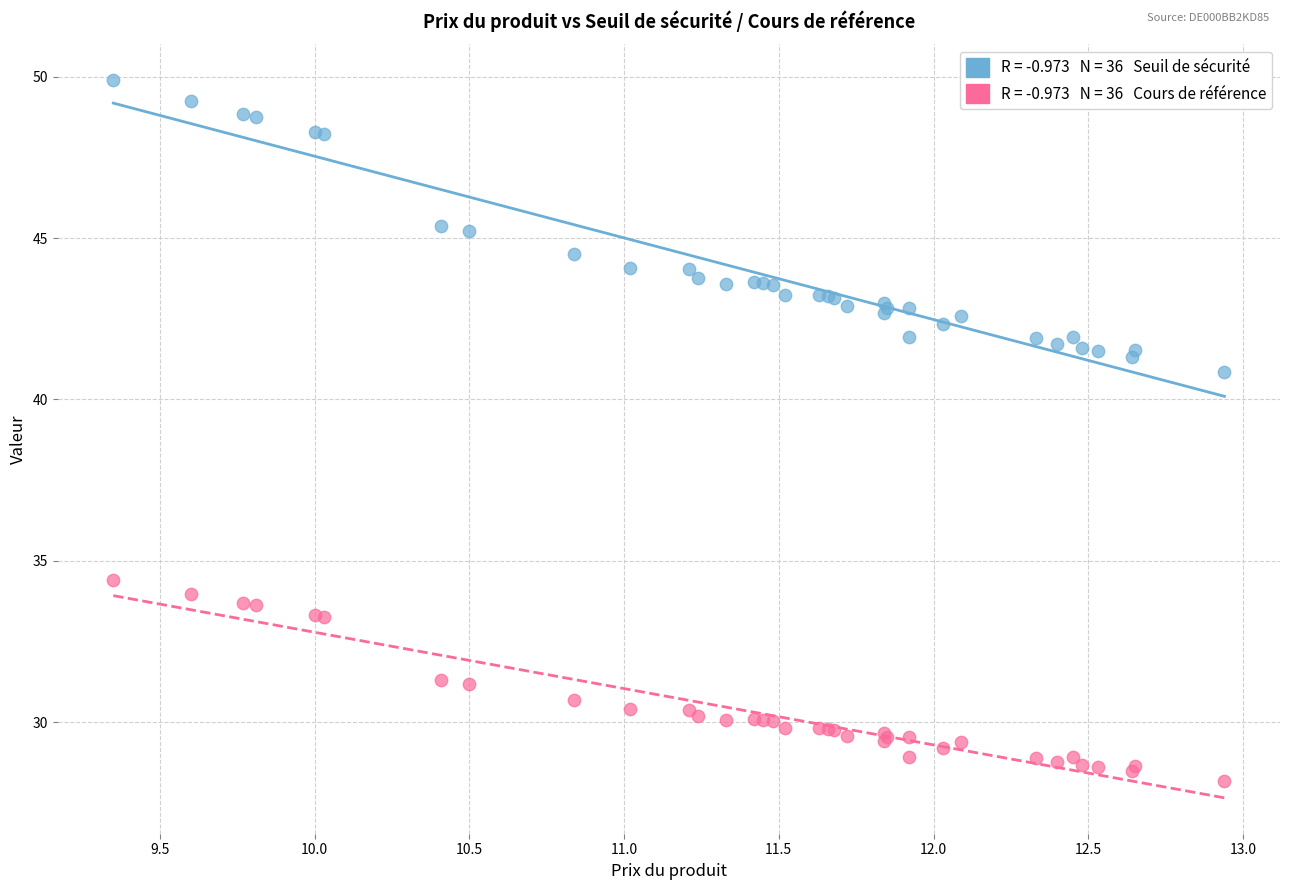

Across all series, what Y value is closest to 39?

40.8